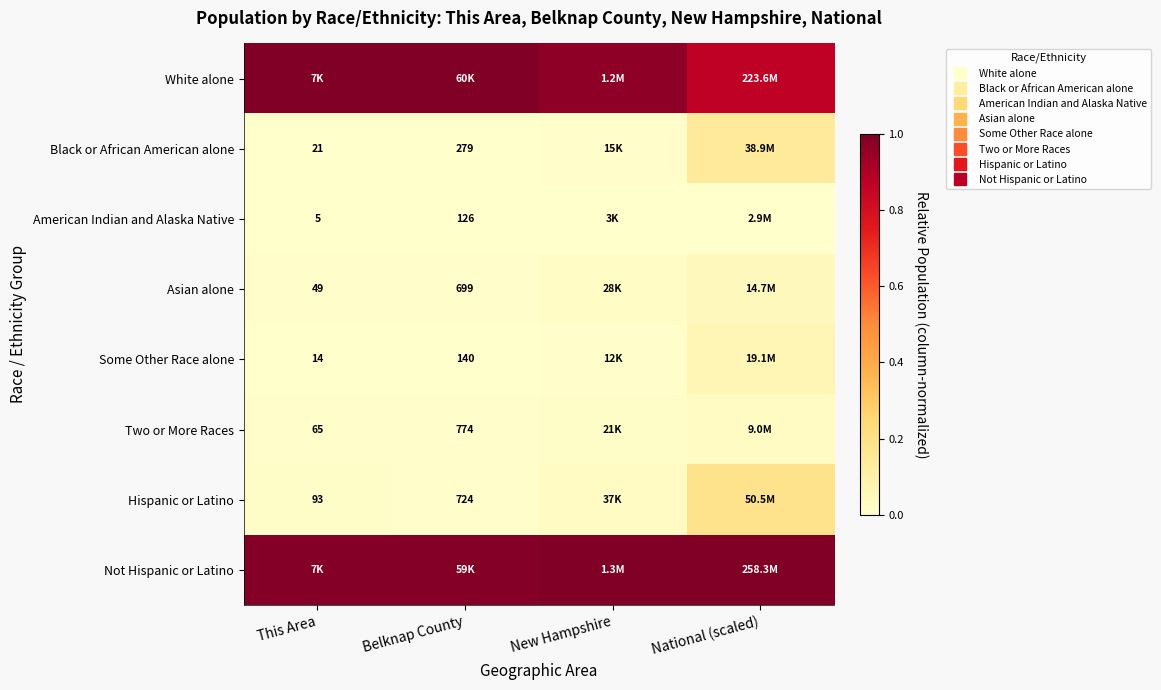

What is the total value across all series at This Area?

2.0